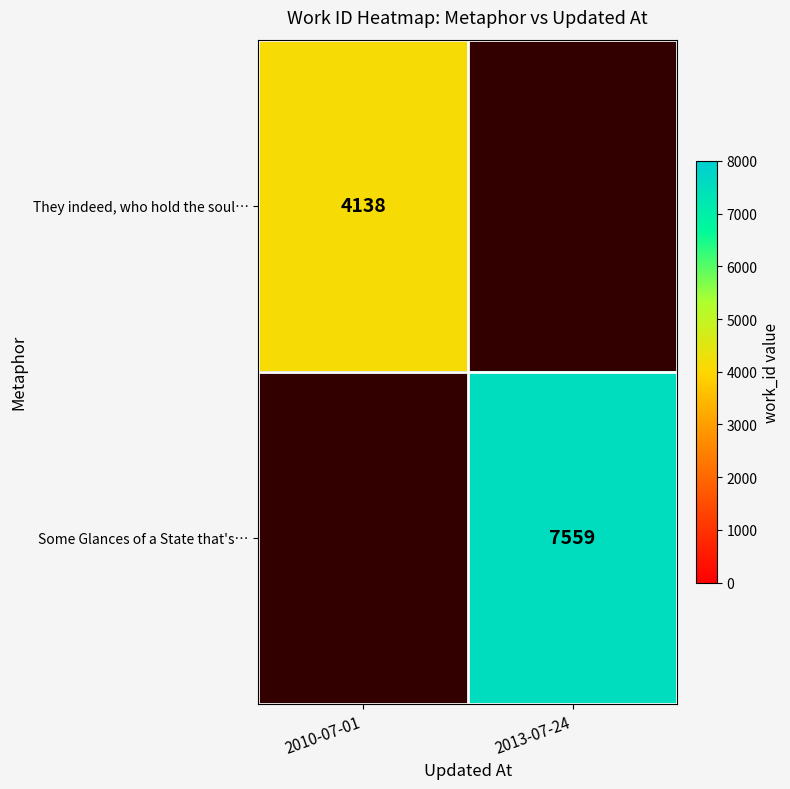

What is the difference between the highest and lowest values at 2010-07-01?

4138